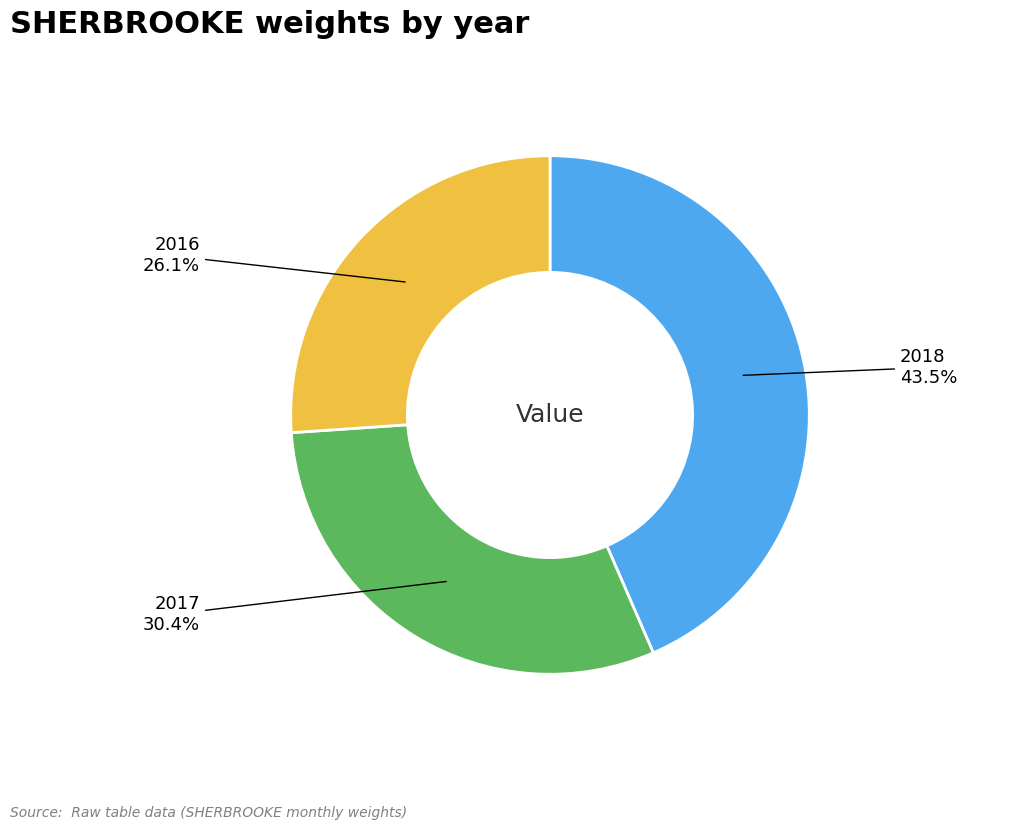

Does any single category account for the majority?

No